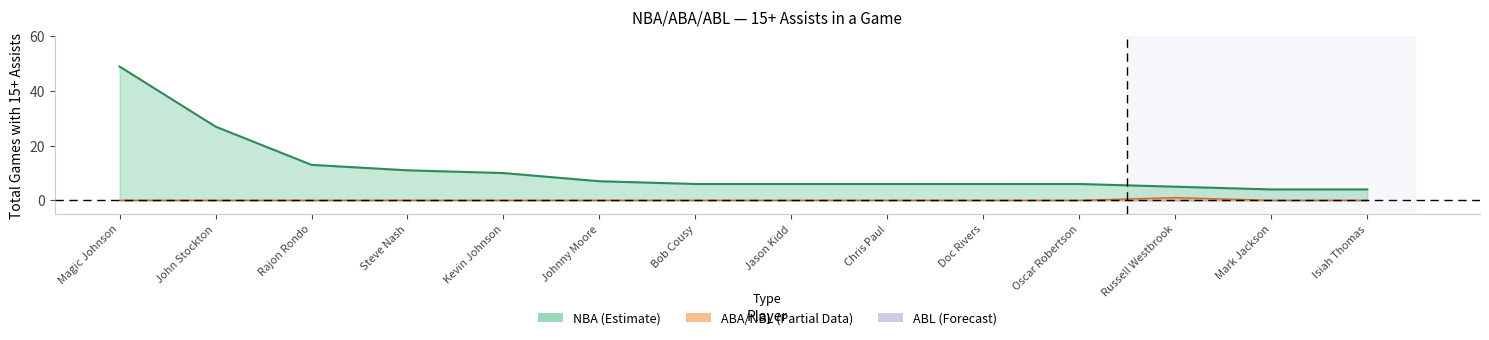

At which label does NBA line reach its peak?

Magic Johnson